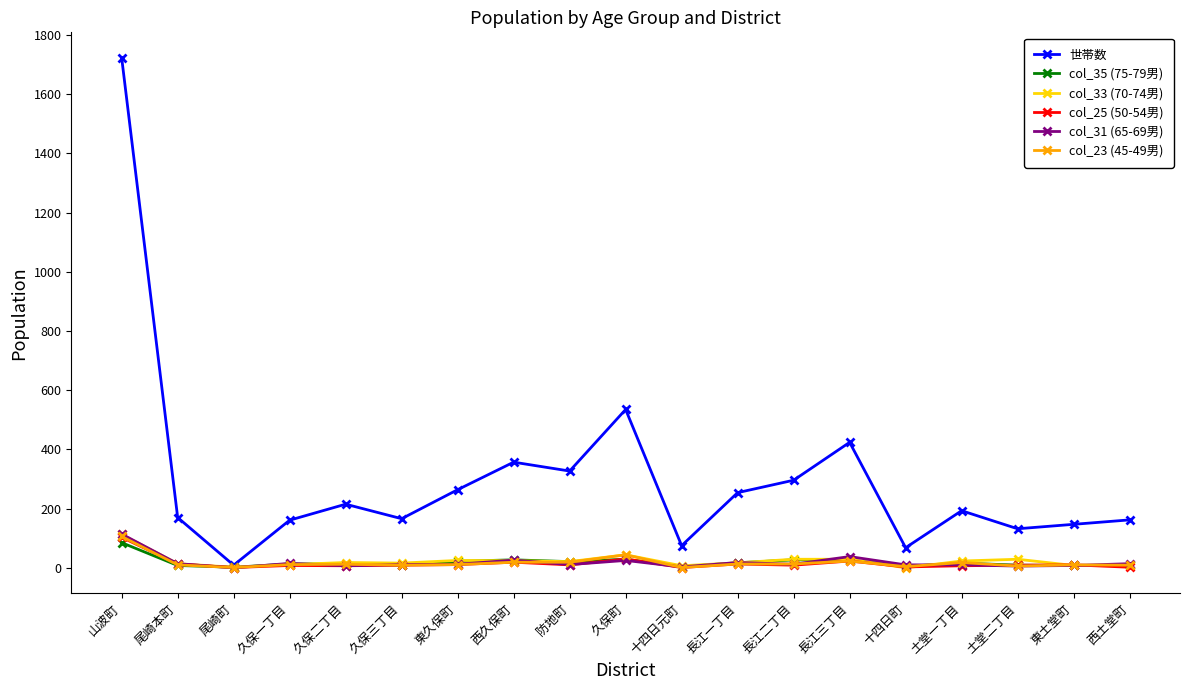

Does the chart display data point markers on the line(s)?

Yes